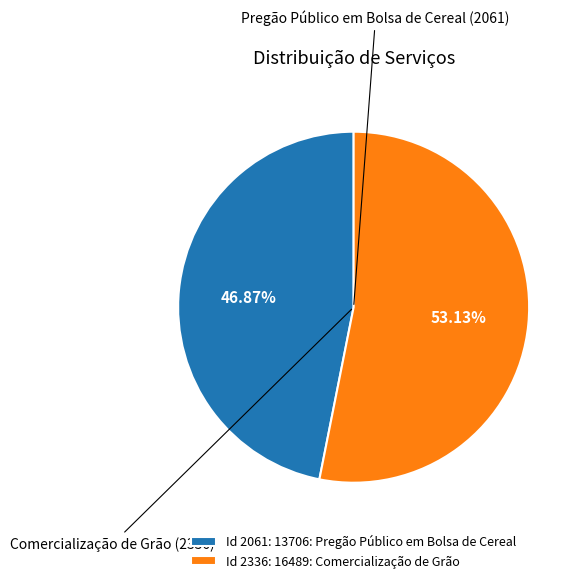

Count the number of slices in the pie.

2